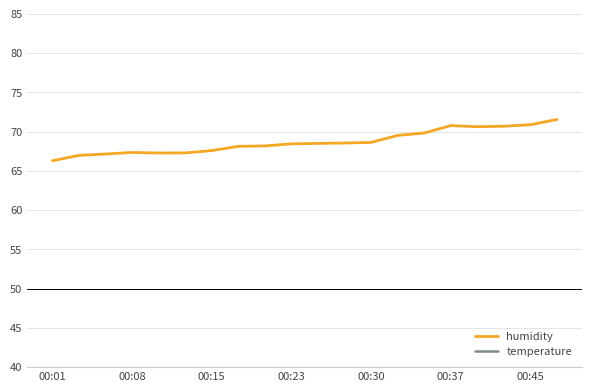

What is the average value of the temperature series?

10.8